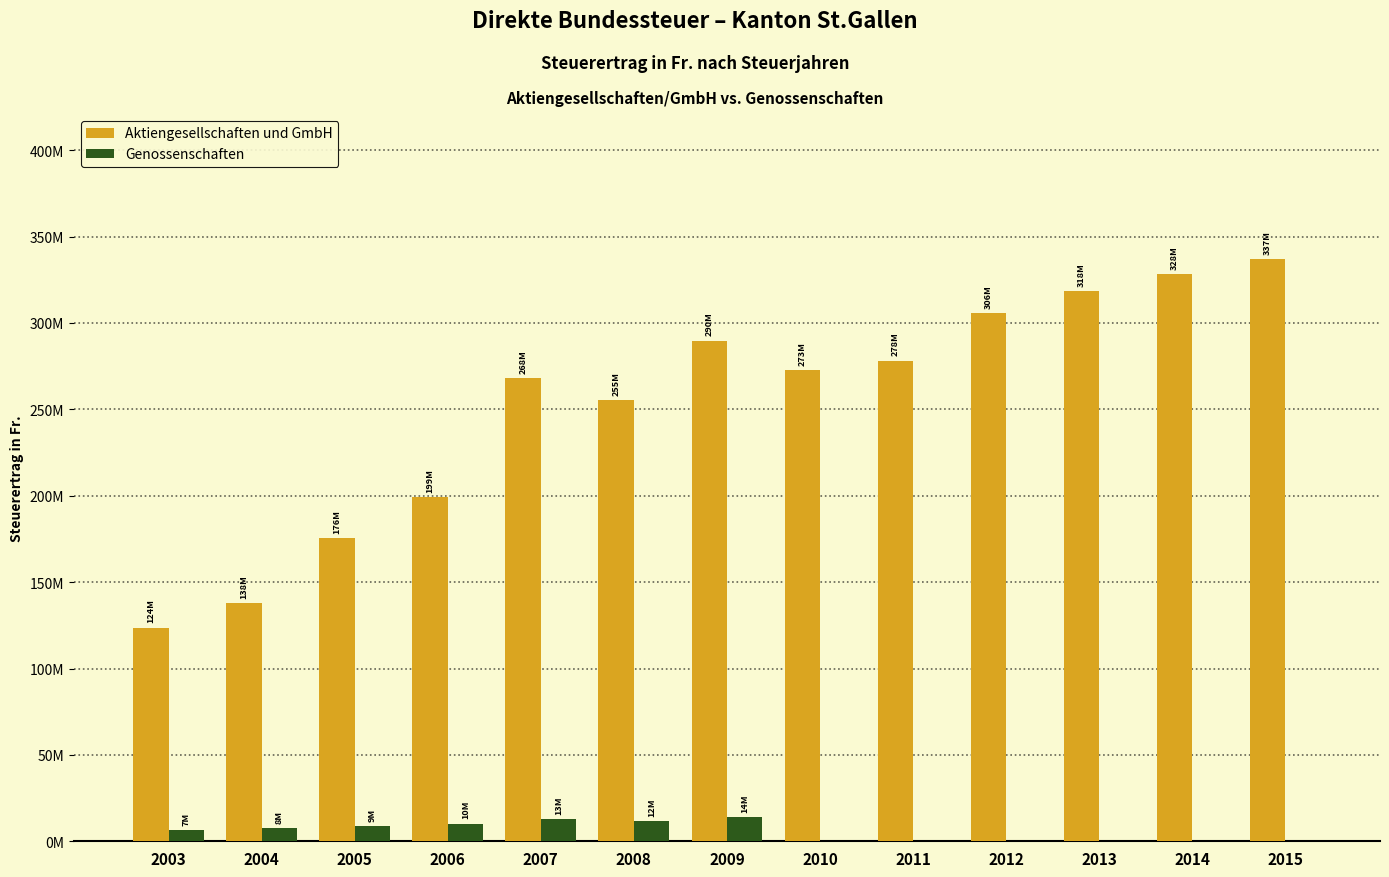

Reading left to right, list all the values displayed in this chart.

Aktiengesellschaften und GmbH: 123711398	137828988	175518444	199358663	267940639	255298023	289744841	272851165	278192977	305652469	318335157	328274862	336752679
Genossenschaften: 6586811	7607164	8787775	10212532	13051760	11503054	14069258	0	0	0	0	0	0